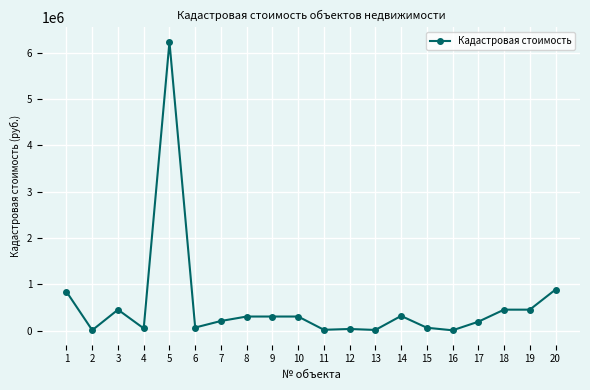

Does the chart display data point markers on the line(s)?

Yes